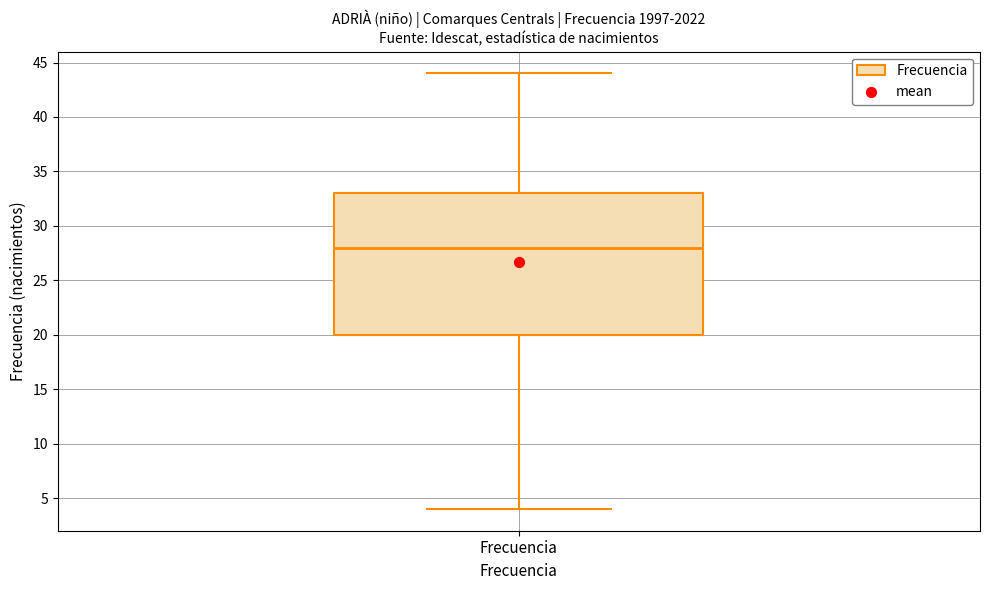

Where does the lower whisker of the box for Frecuencia end on the y-axis? The values are not printed on the chart, so give them approximately, as read against the axis.

4